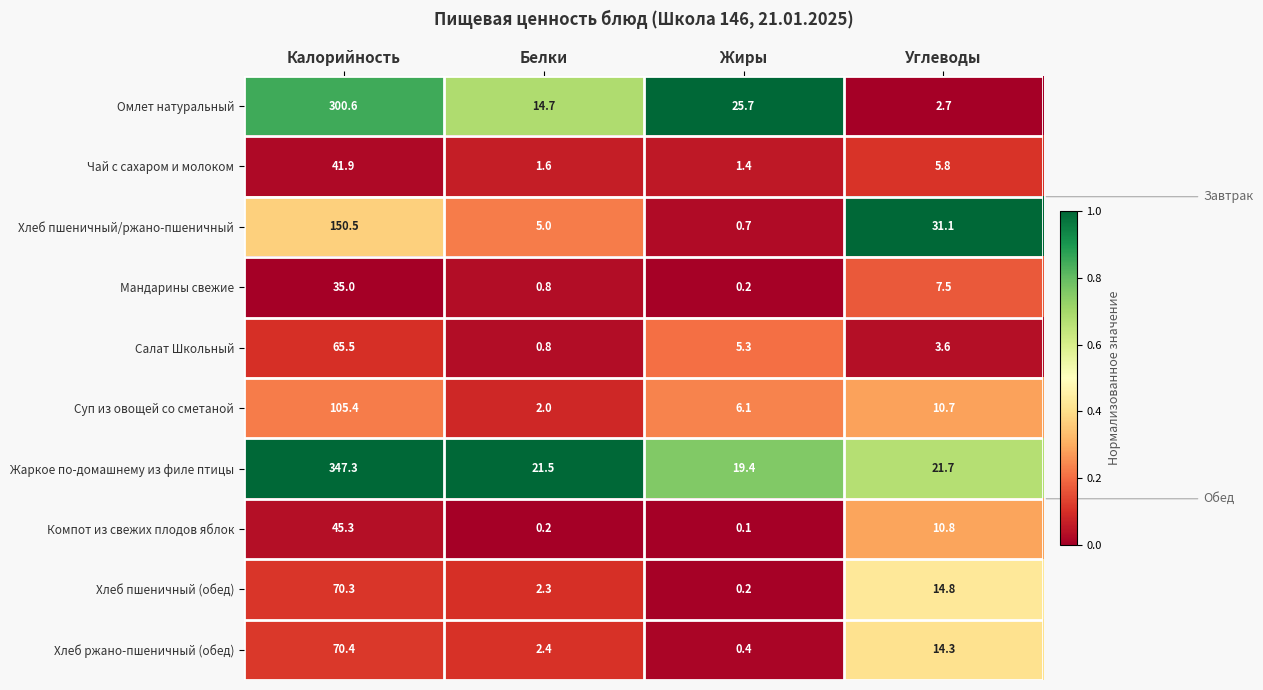

What is the approximate value of Салат Школьный at Белки?

0.8